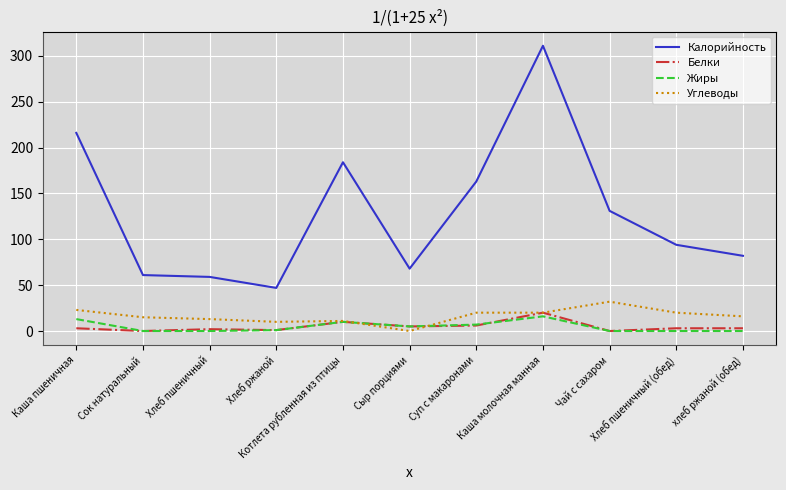

What is the lowest value of the Калорийность series?

47